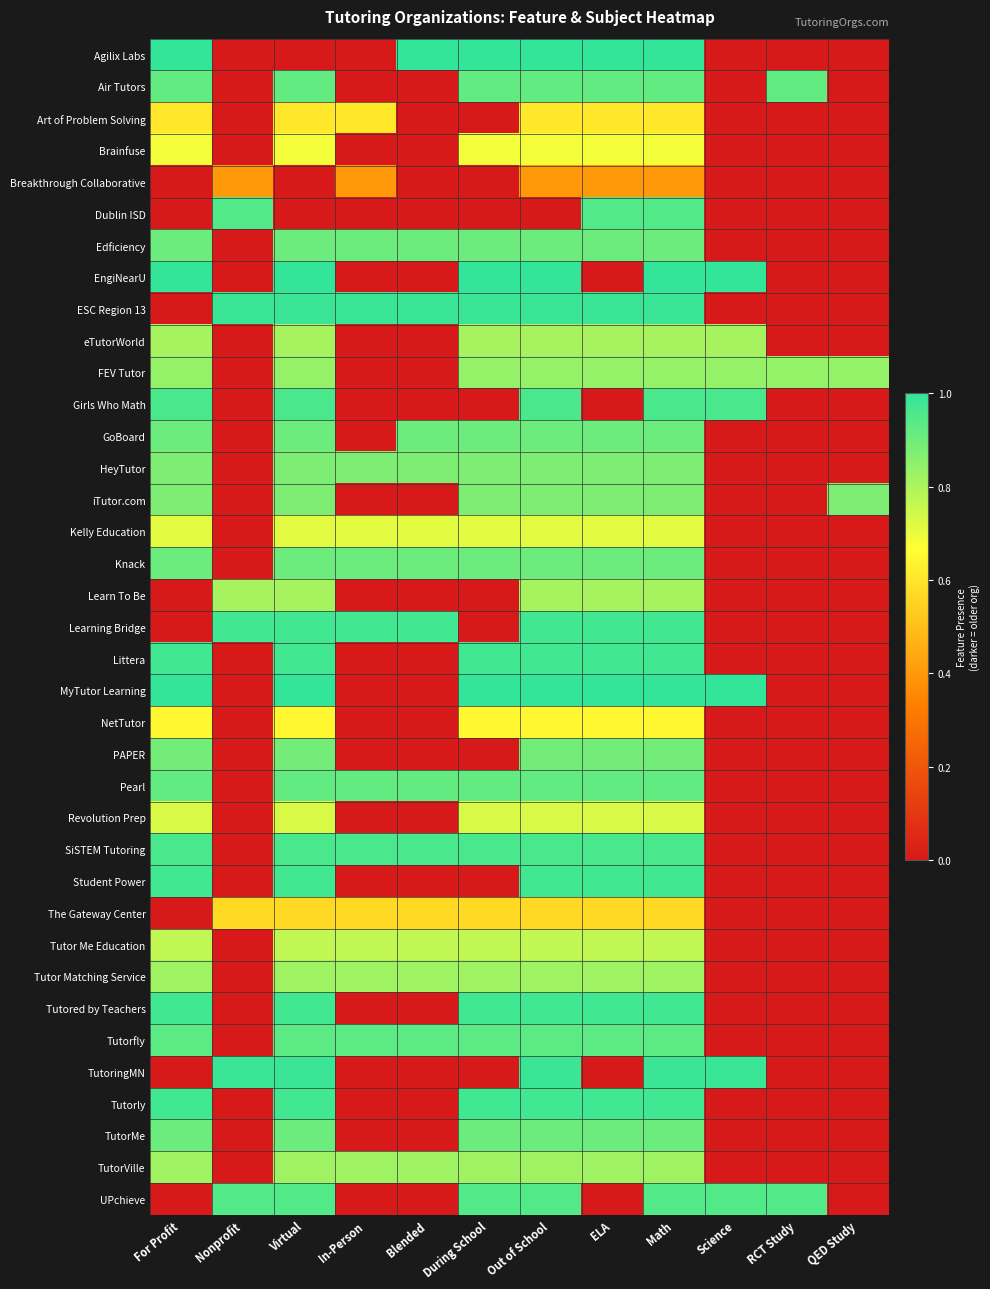

What is the difference between the highest and lowest values at Blended?

1.0